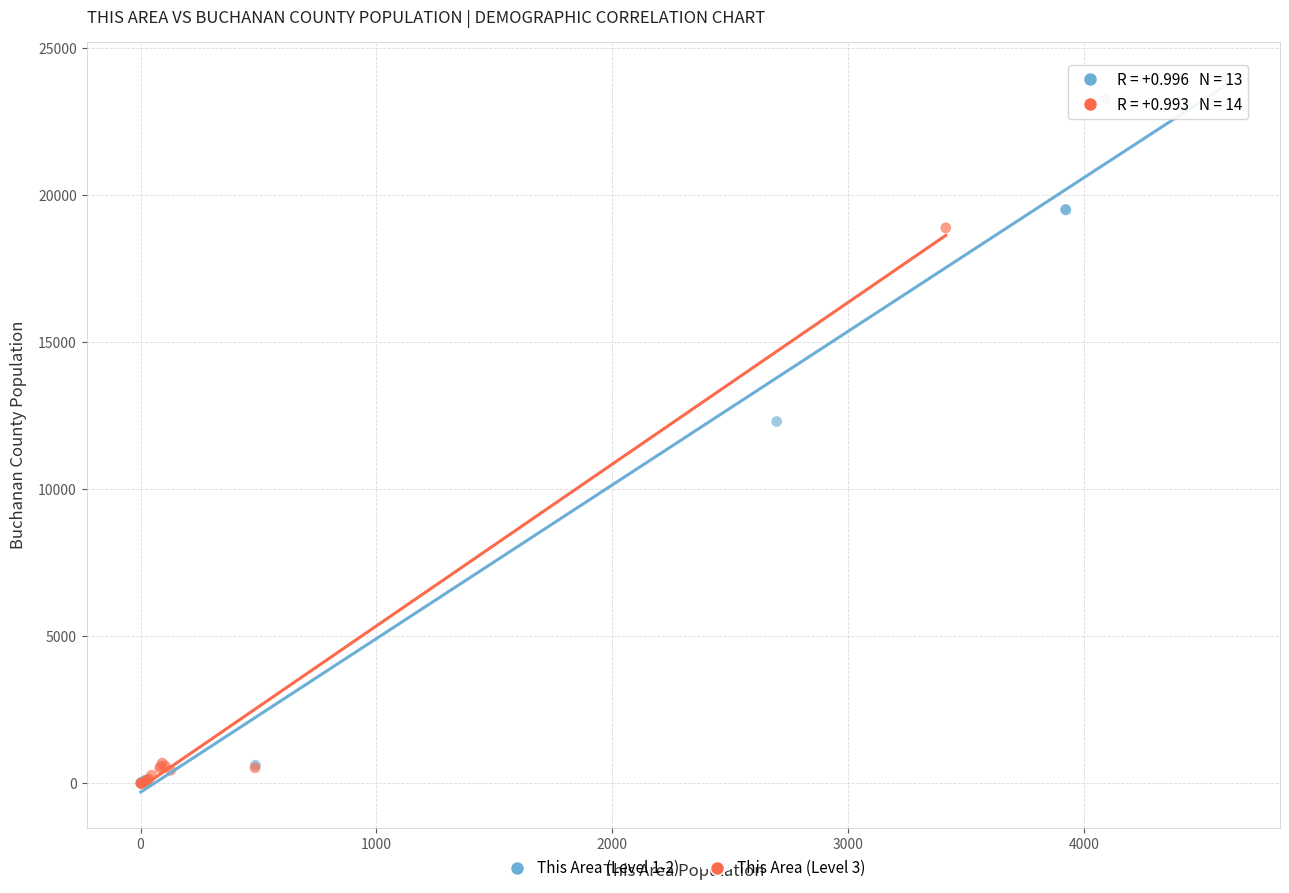

Which series has the largest Y range (max minus min)?

This Area (Level 1-2)